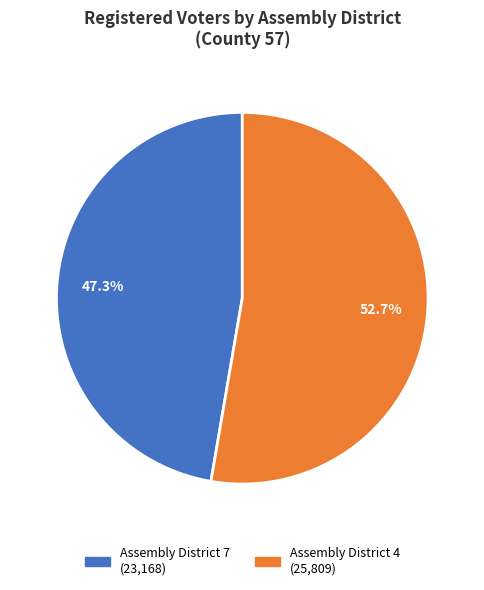

Count the number of slices in the pie.

2